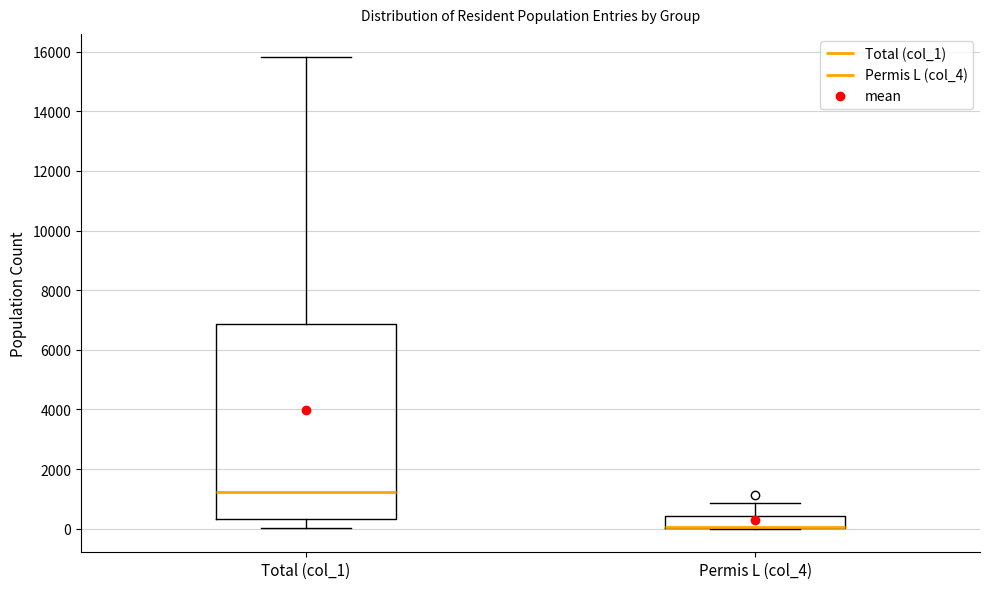

Comparing the boxes themselves (not the whiskers), which one is the tallest?

Total (col_1)